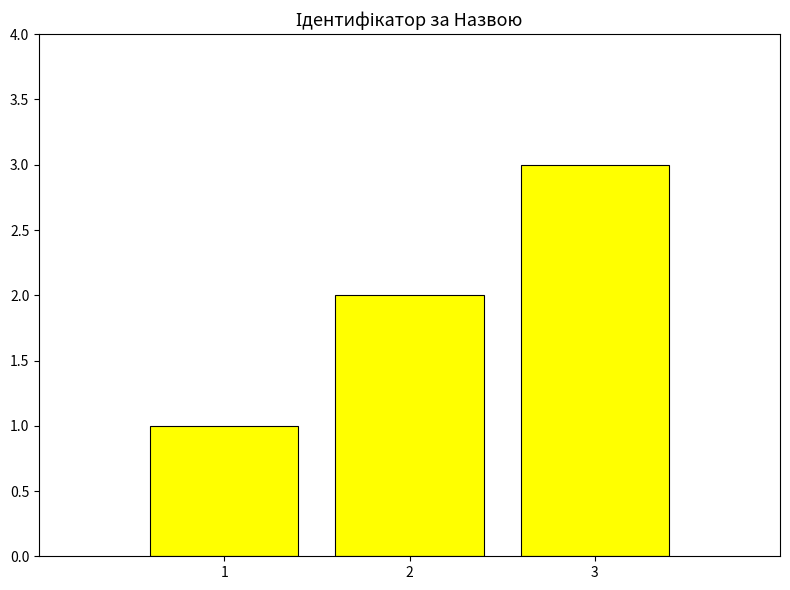

How many values are below 2?

1